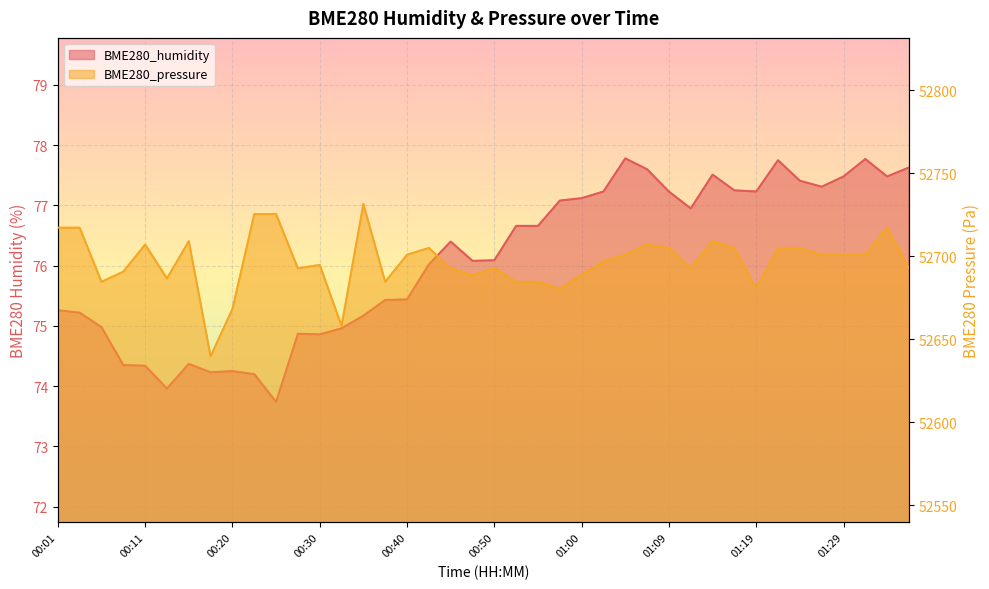

What is the difference between the maximum and minimum values in the BME280_pressure series?

91.8